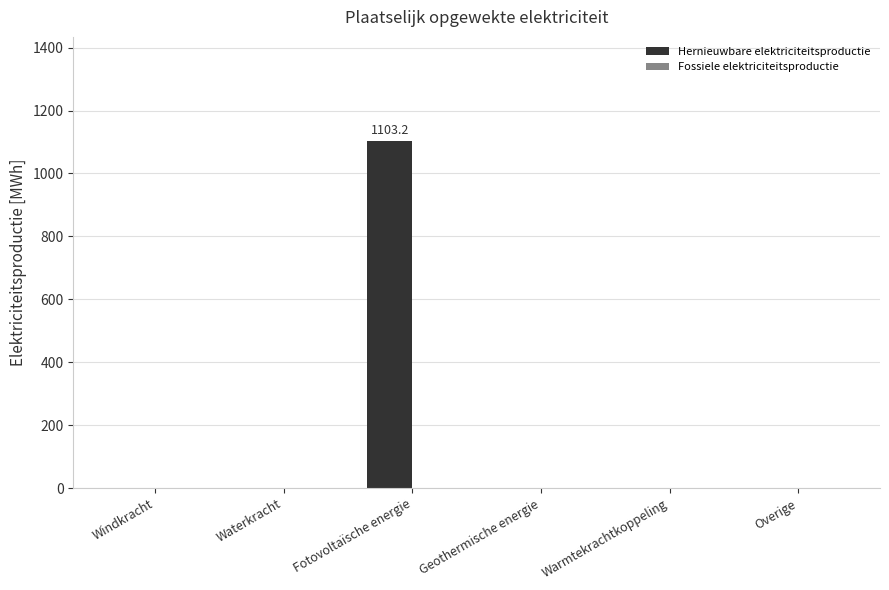

What is the maximum value shown in the chart?

1103.2